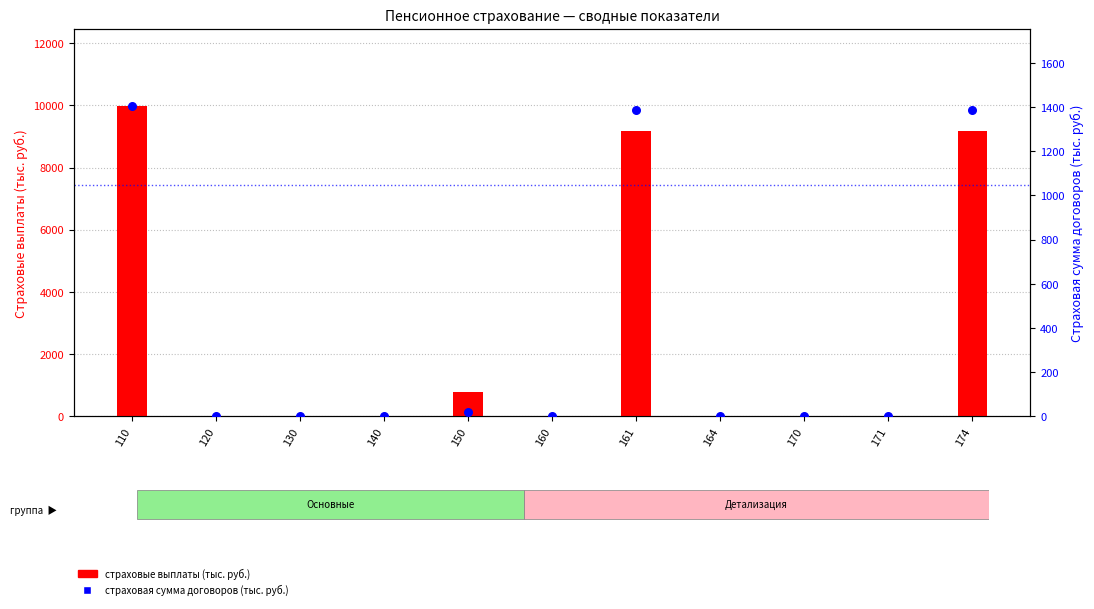

Which series contains the lowest Y value?

страховые выплаты (тыс. руб.)